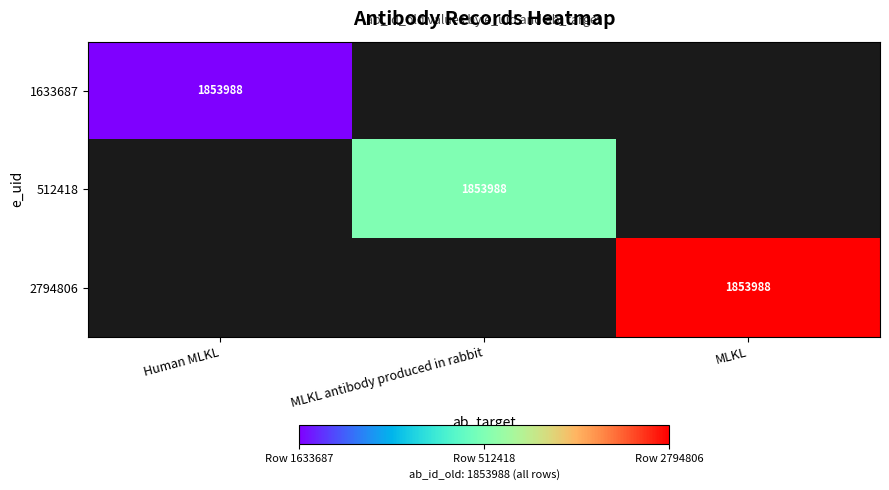

Is it true that 1633687 equals 935511 at Human MLKL?

False